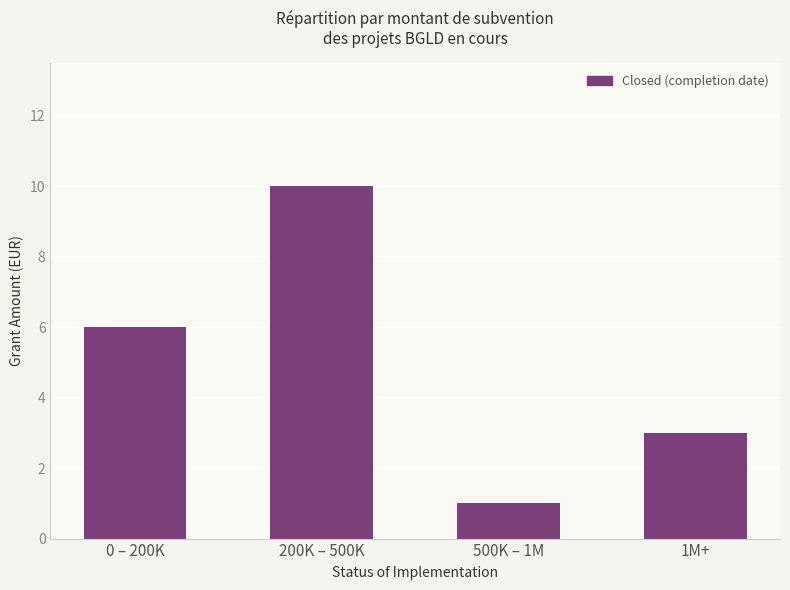

Approximately how many times larger is the value at 200K – 500K compared to 0 – 200K?

1.7